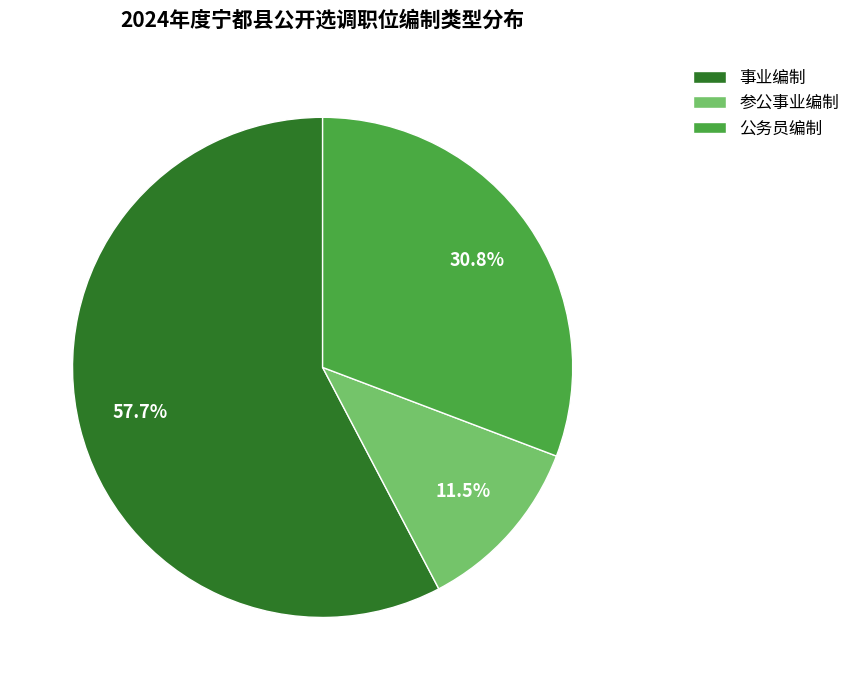

To the nearest percent, what is the average slice percentage?

33%